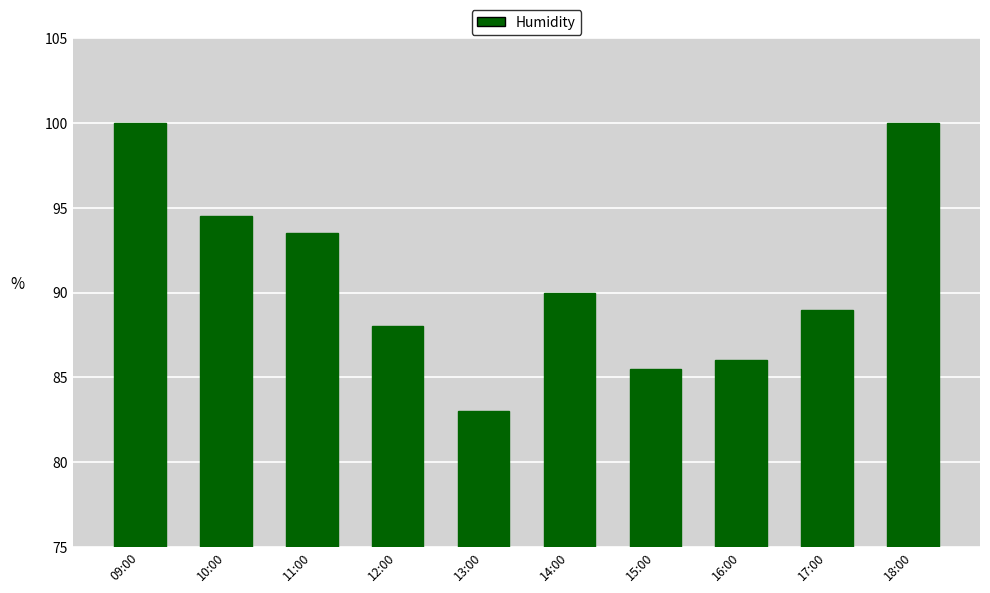

What is the value of the 1st bar from the left?

100.0